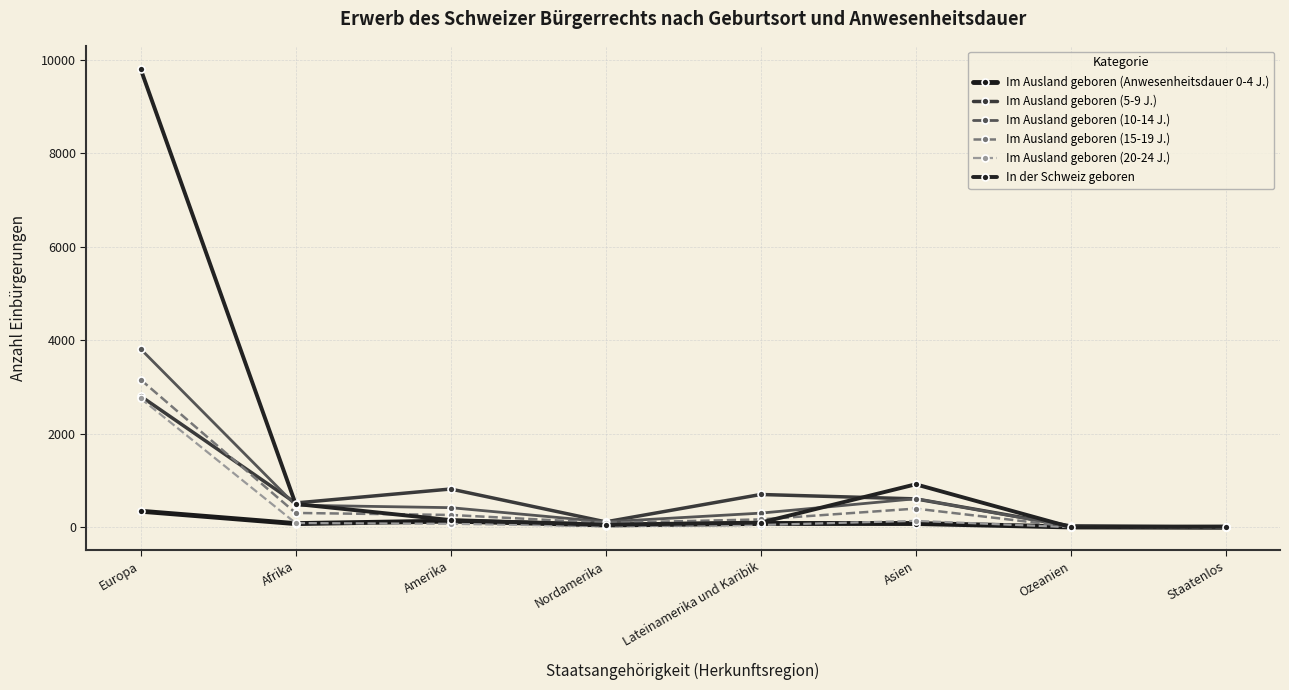

Rank the series at Nordamerika from lowest to highest value.

Im Ausland geboren (20-24 J.), Im Ausland geboren (Anwesenheitsdauer 0-4 J.), In der Schweiz geboren, Im Ausland geboren (15-19 J.), Im Ausland geboren (5-9 J.), Im Ausland geboren (10-14 J.)